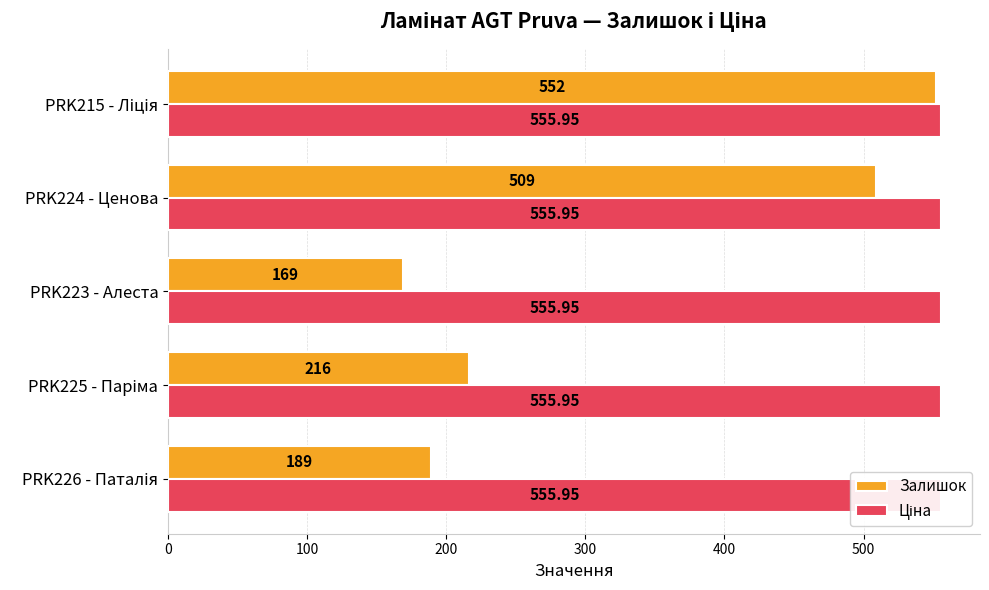

How many distinct data groups are displayed?

2